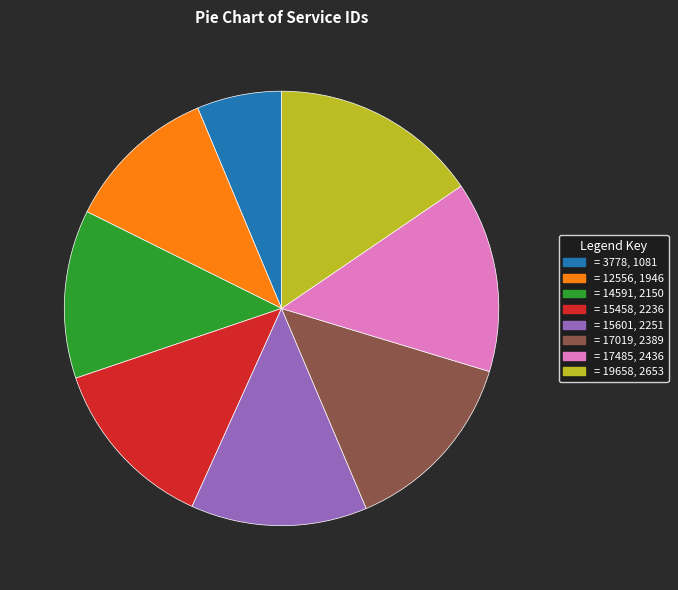

Is there any slice that represents more than half of the pie?

No